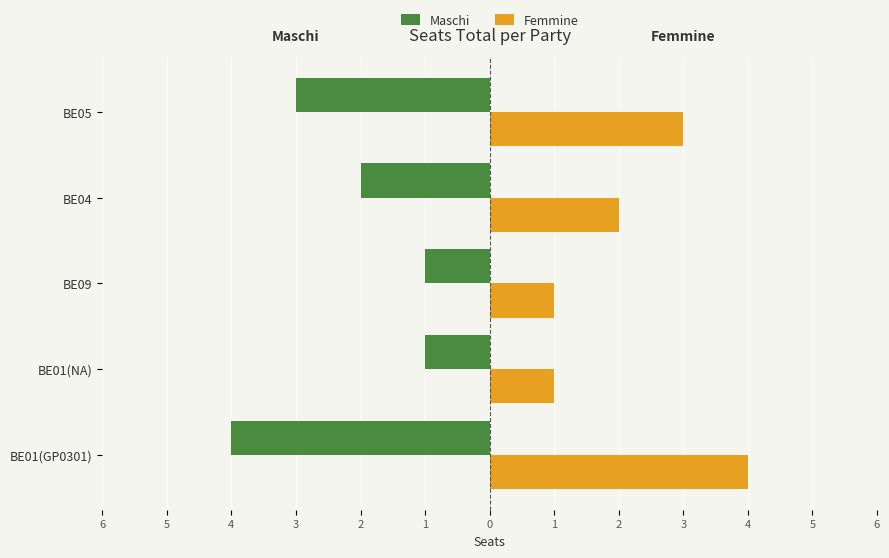

What are all the series names shown in the legend?

Maschi, Femmine